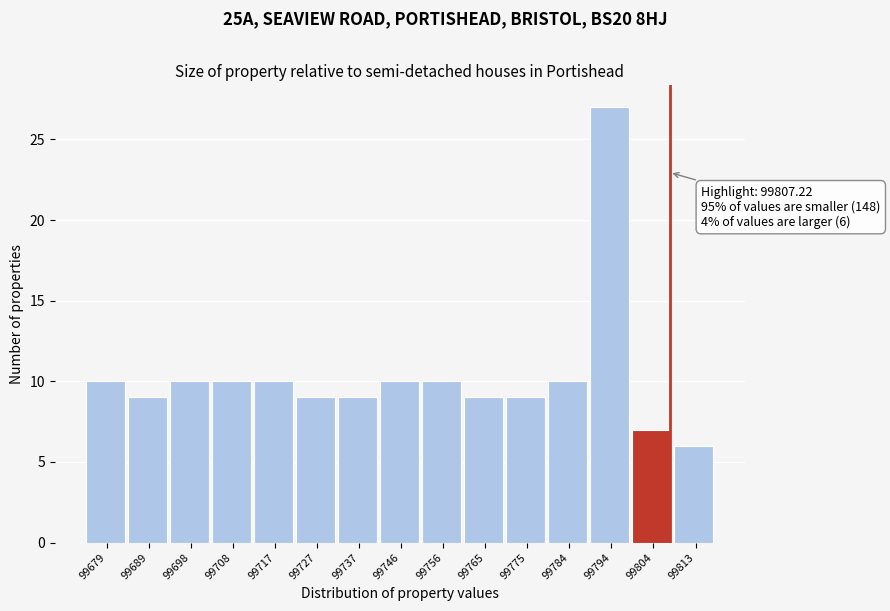

Which range on the x-axis has the tallest bar?

99789 to 99799